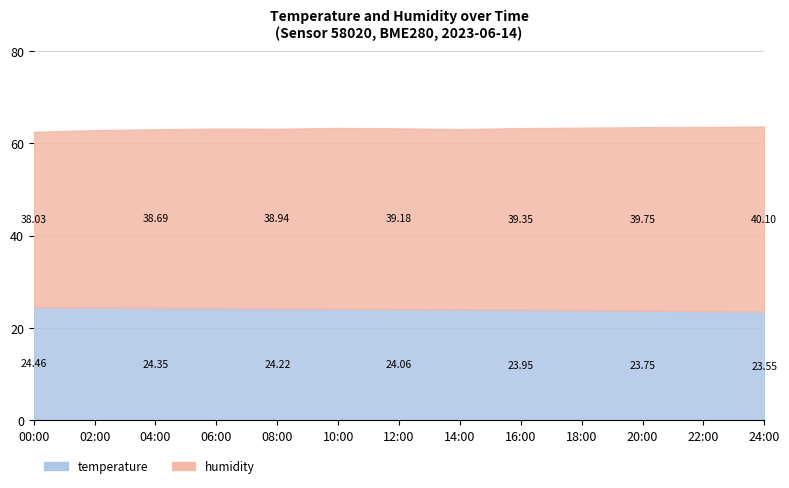

True or false: humidity and temperature cross at least once.

False